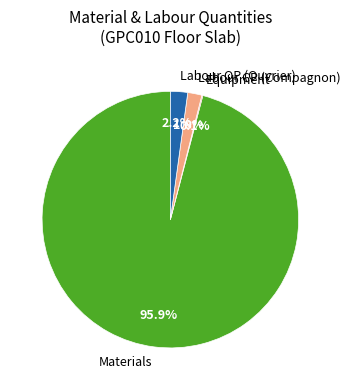

Which category accounts for the majority?

Materials